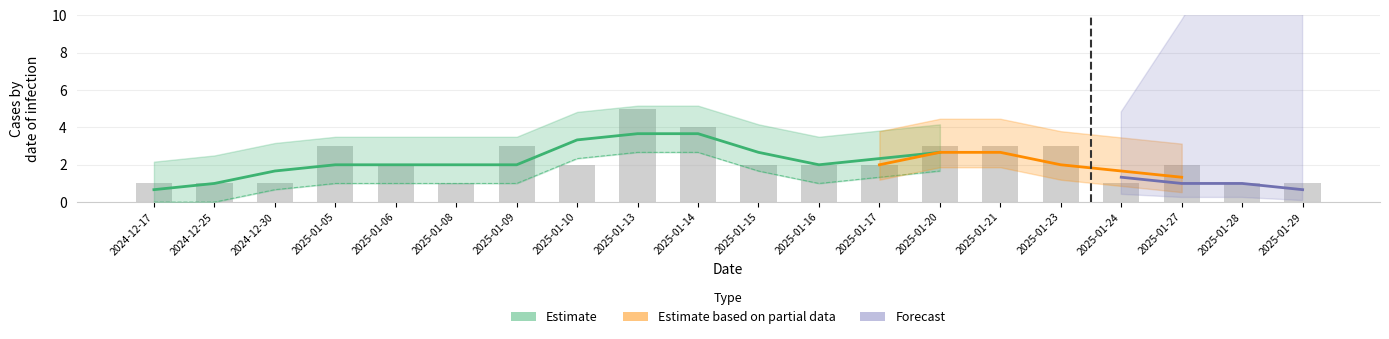

Which label corresponds to the largest value in the chart?

2025-01-13